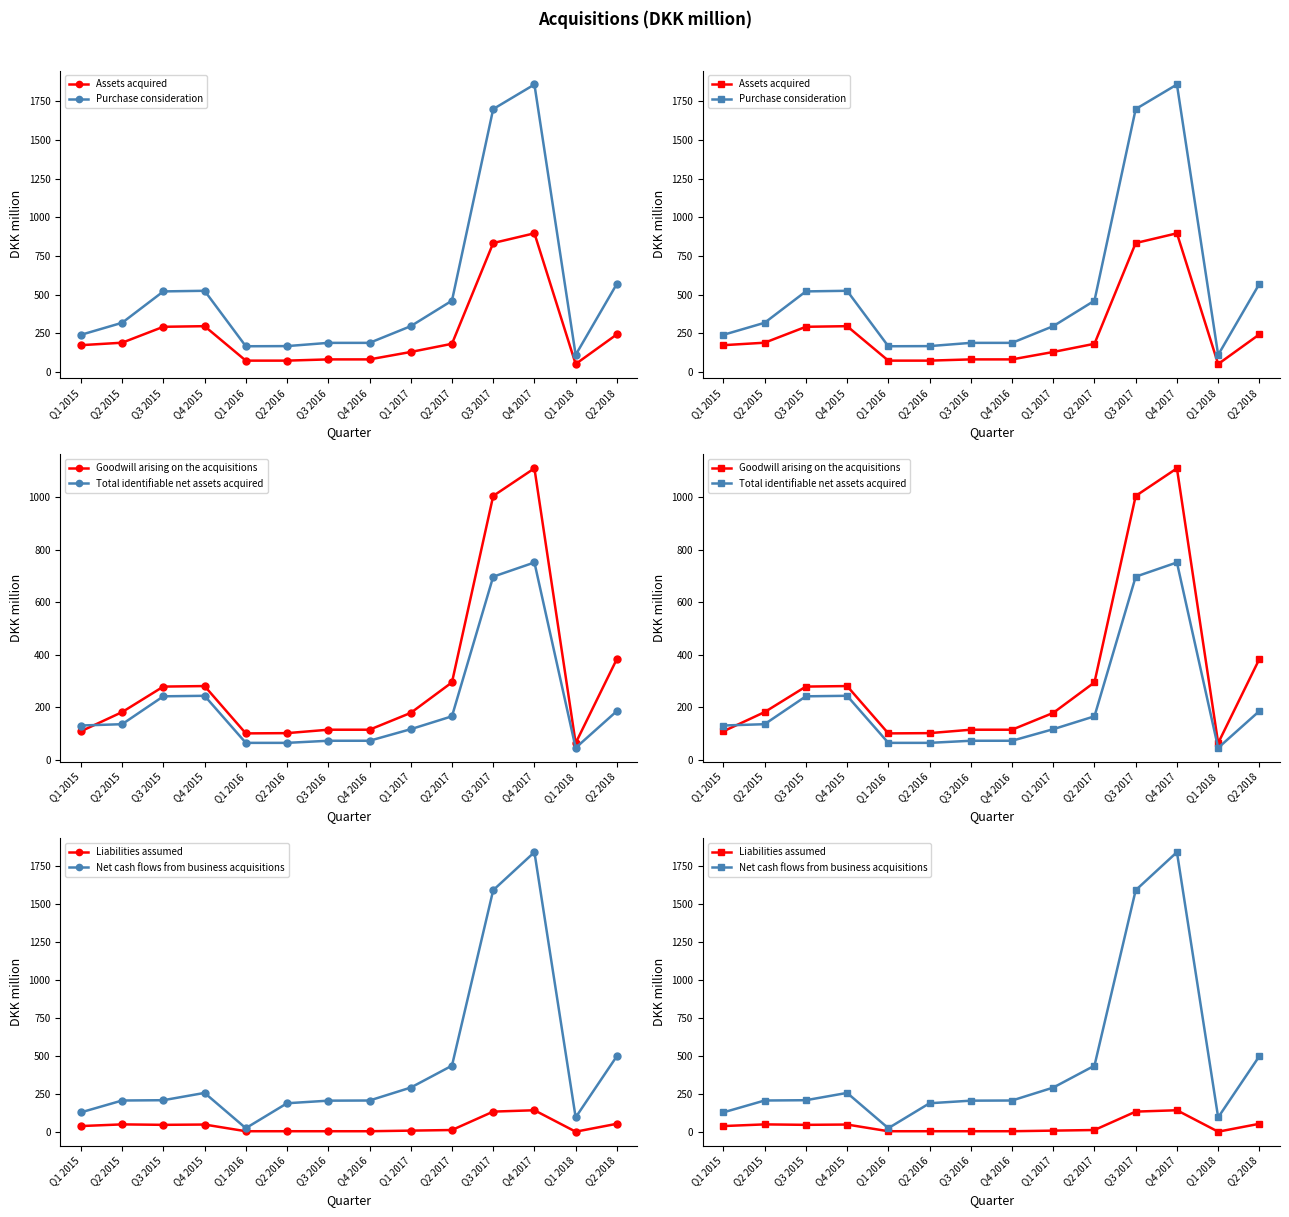

What is the average value of the Purchase consideration series?

522